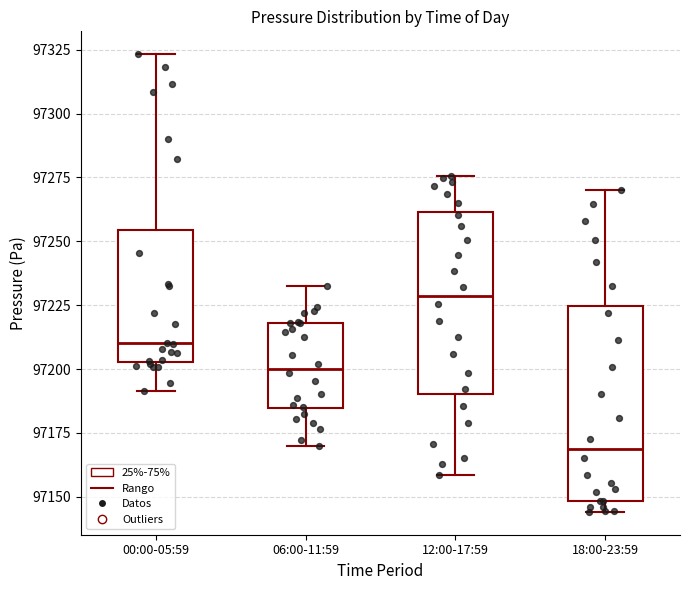

Which box is the tallest, from its lower edge to its upper edge?

18:00-23:59